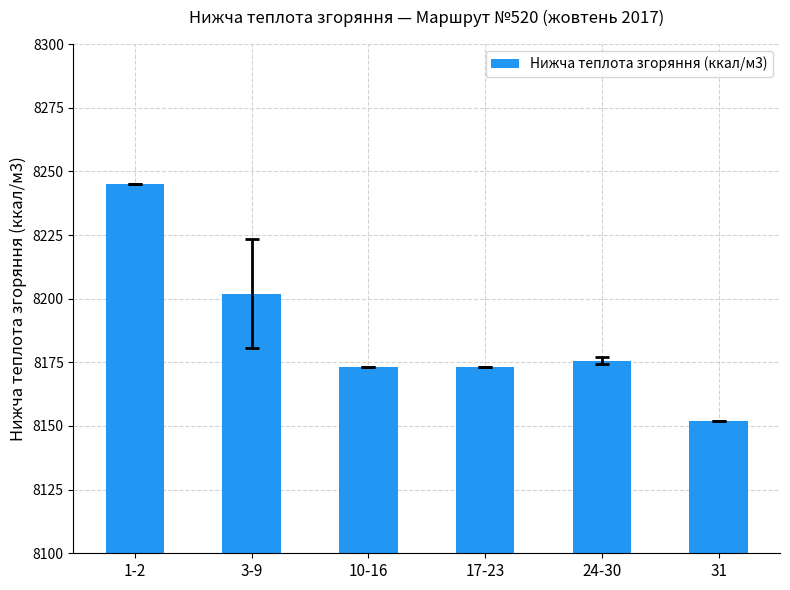

What is the average value?

8186.8